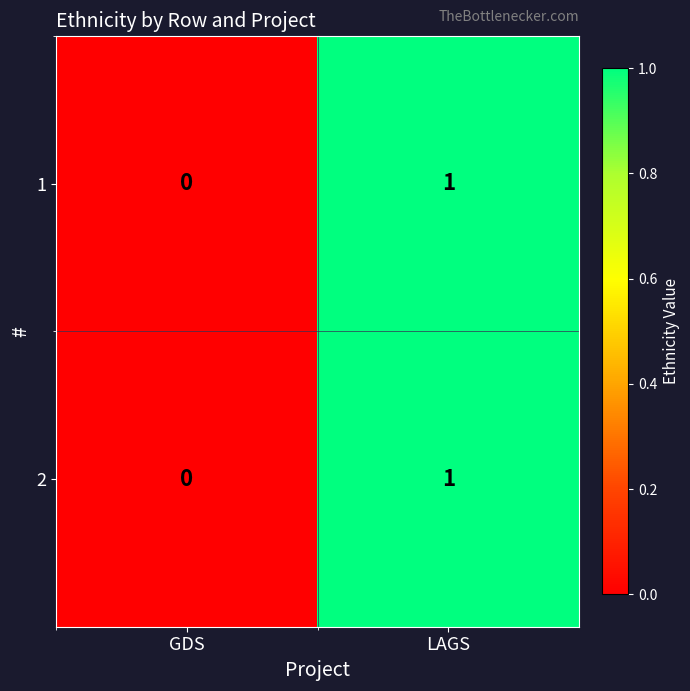

Reading right to left, what are all the values shown in this chart?

1: 1	0
2: 1	0